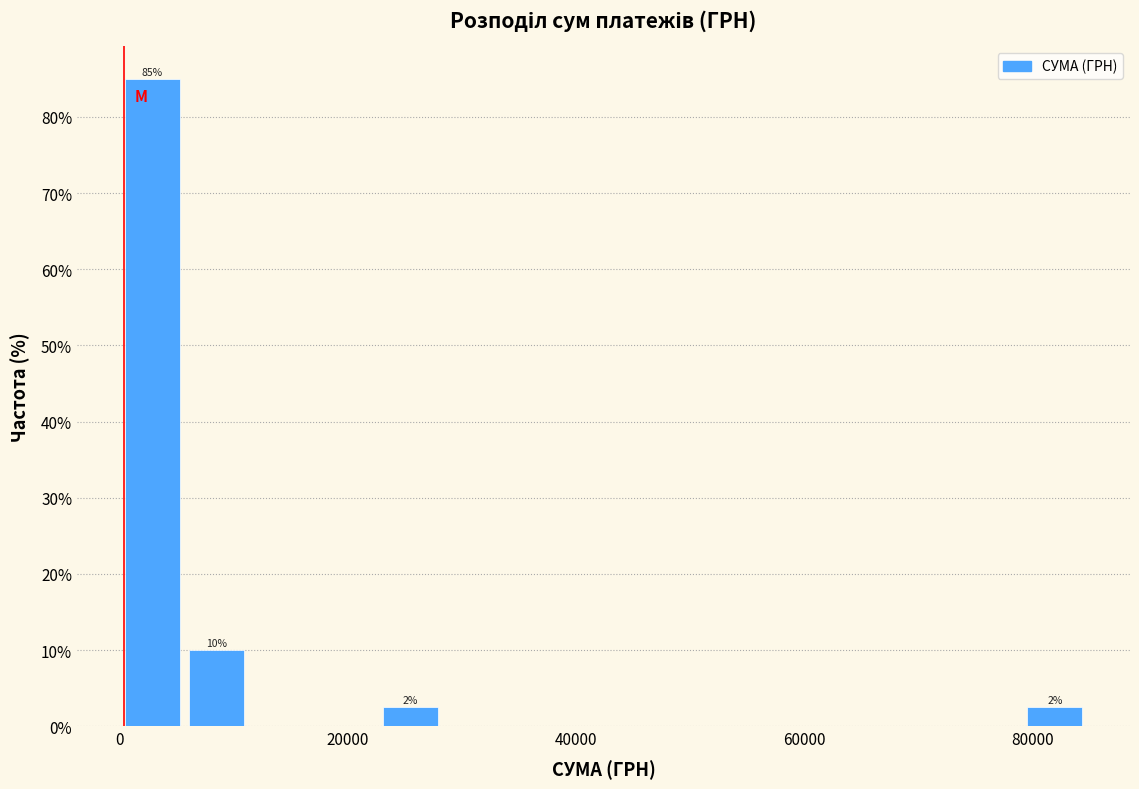

Around what value on the x-axis is the tallest bar? Give the approximate position of its centre, as read against the axis.

2000